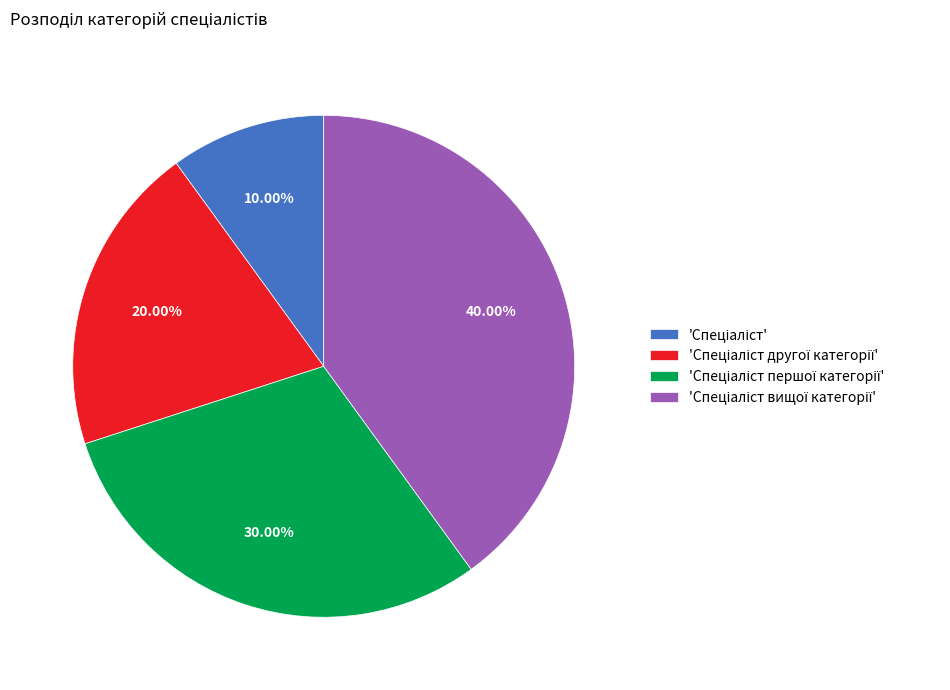

Does any single category account for the majority?

No